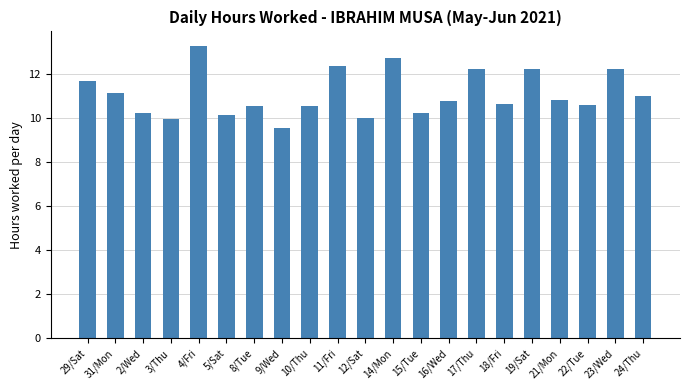

What is the smallest value displayed?

9.6